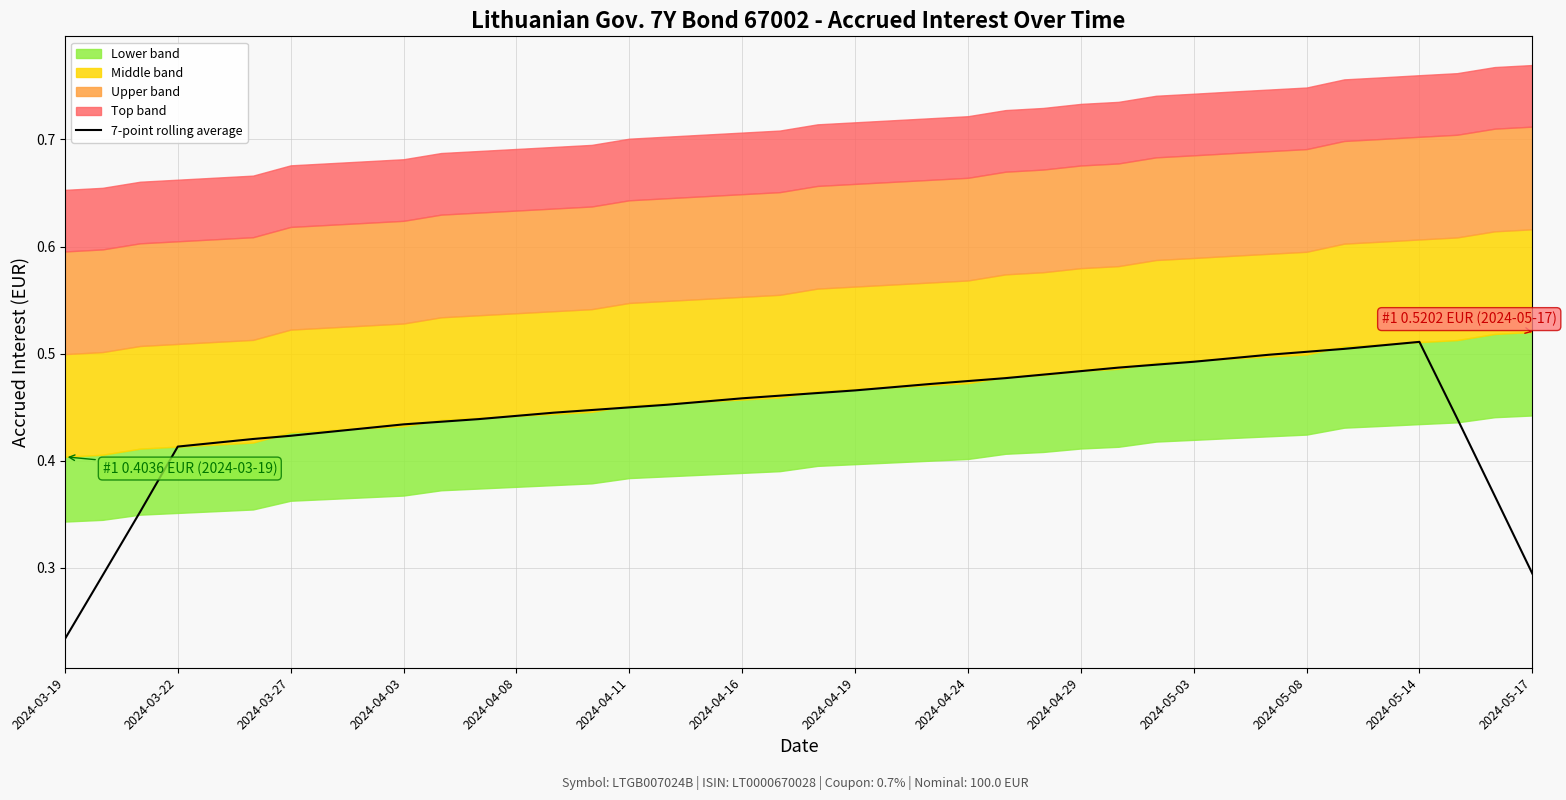

Read the value at 35.

0.5